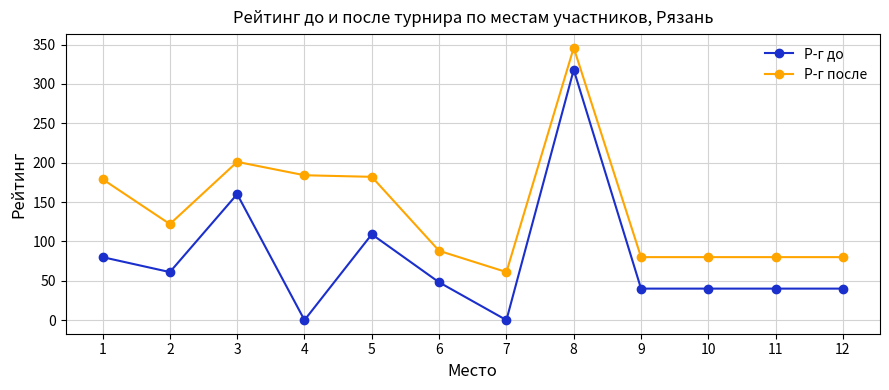

How many lines are shown in the chart?

2